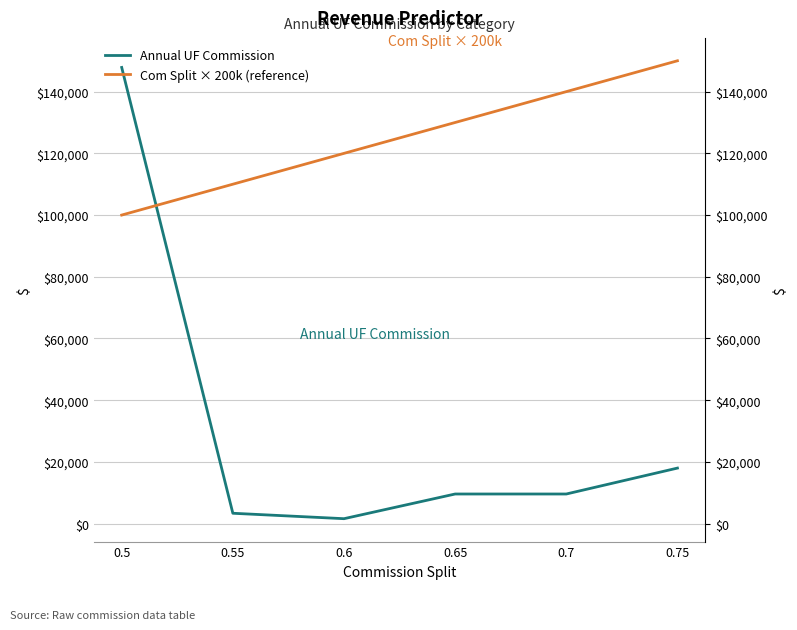

What is the spread (max minus min) of values at 0.7?

130400.0